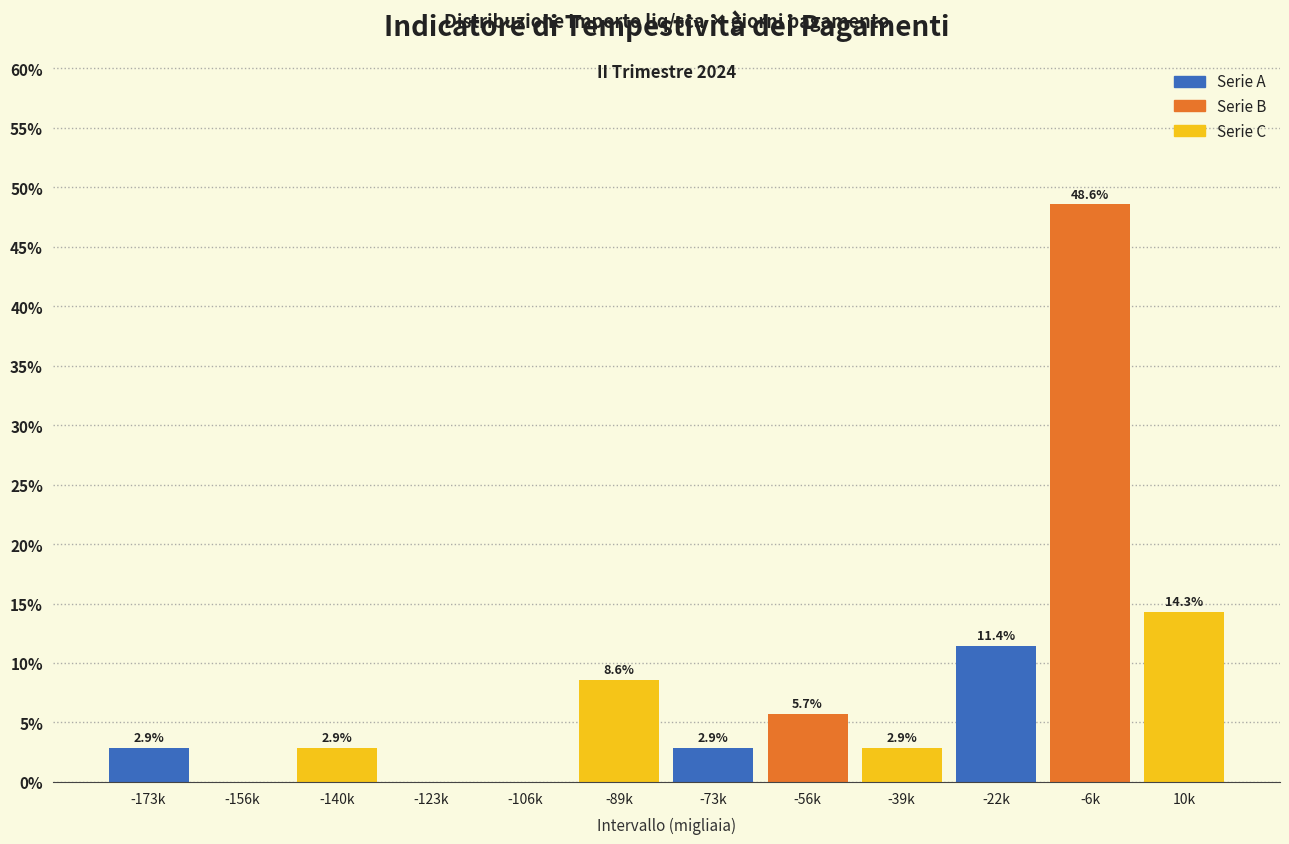

Reading right to left, extract all data points from this chart.

10k=14.3	-6k=48.6	-22k=11.4	-39k=2.9	-56k=5.7	-73k=2.9	-89k=8.6	-106k=0.0	-123k=0.0	-140k=2.9	-156k=0.0	-173k=2.9